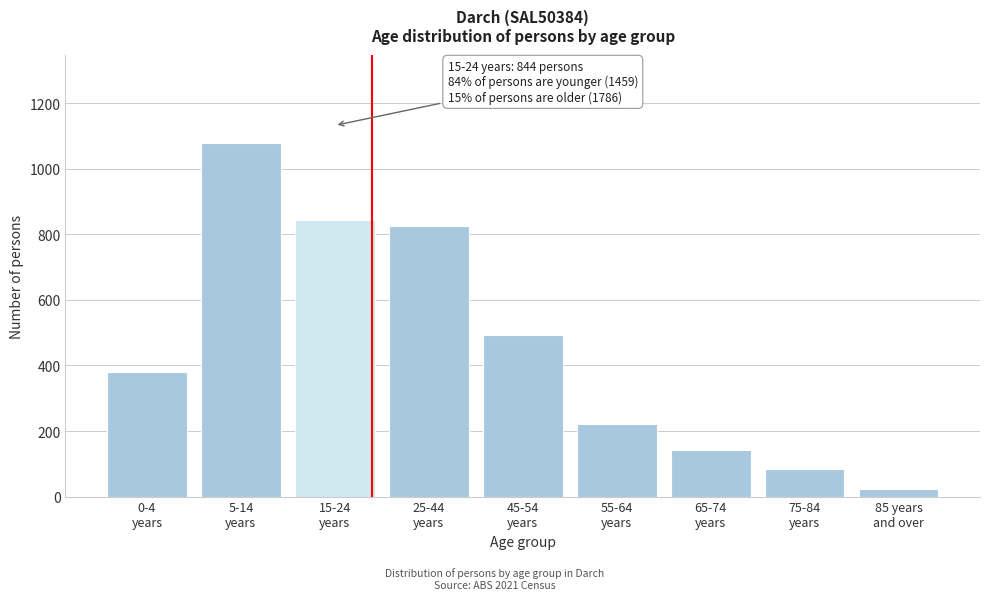

Reading right to left, what are all the values shown in this chart?

22	83	143	222	492	824	844	1078	381